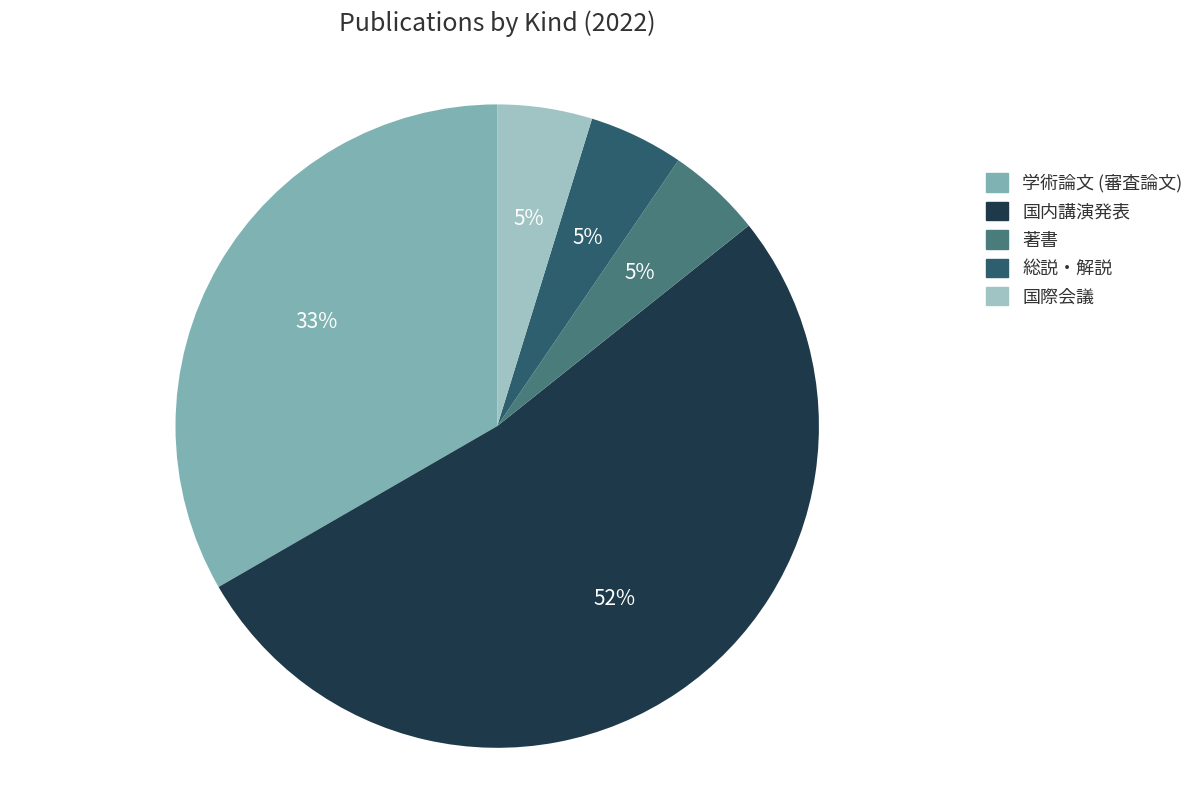

To the nearest percent, what is the average slice percentage?

20%